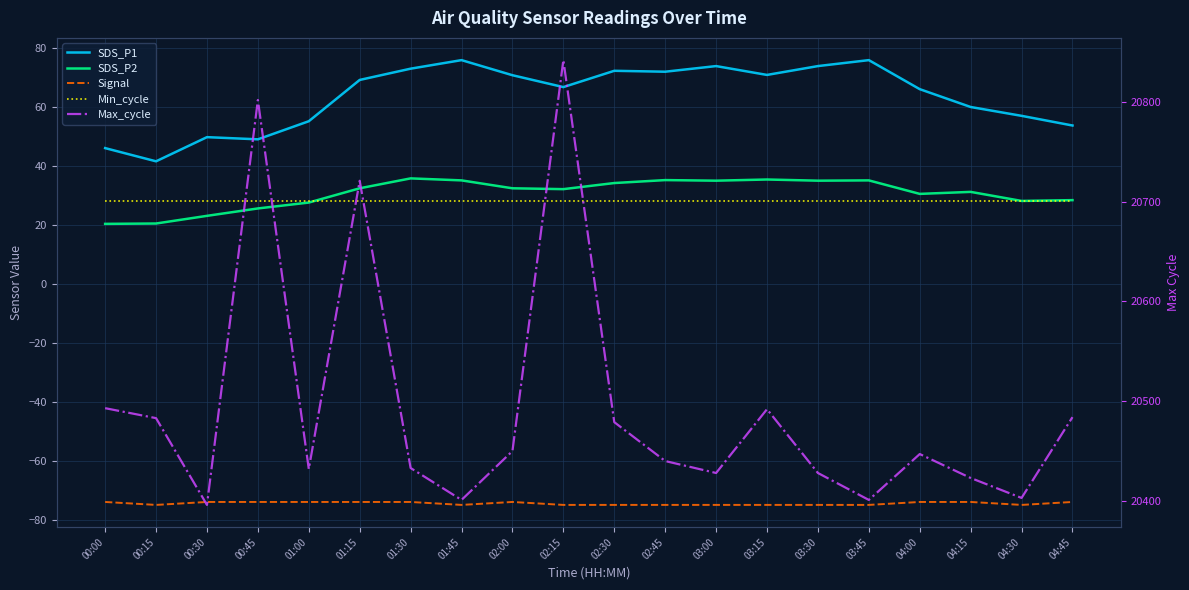

What is the spread (max minus min) of values at 03:15?

20567.0